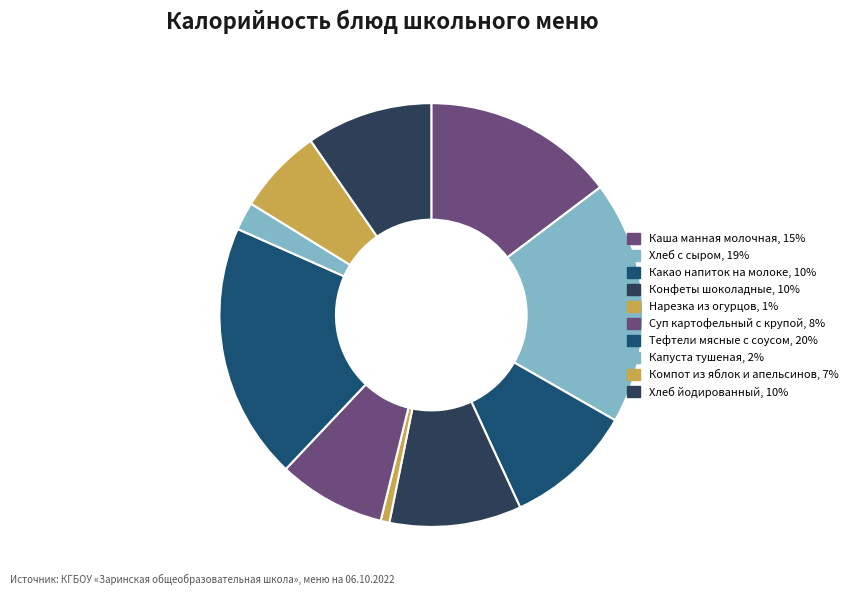

True or false: Компот из яблок и апельсинов accounts for 7% of the total.

True